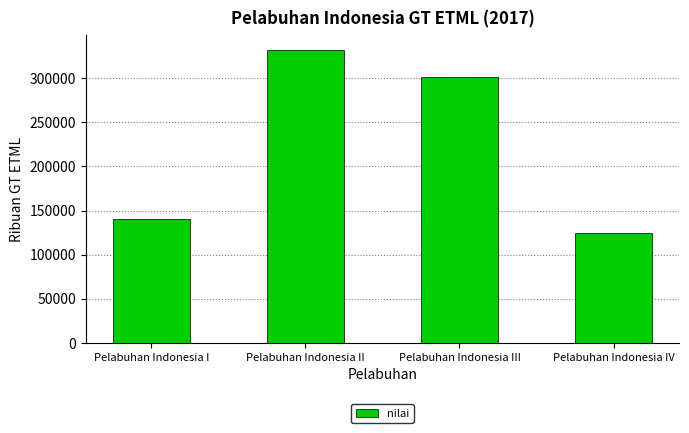

What is the change in value from Pelabuhan Indonesia I to Pelabuhan Indonesia II?

+191332